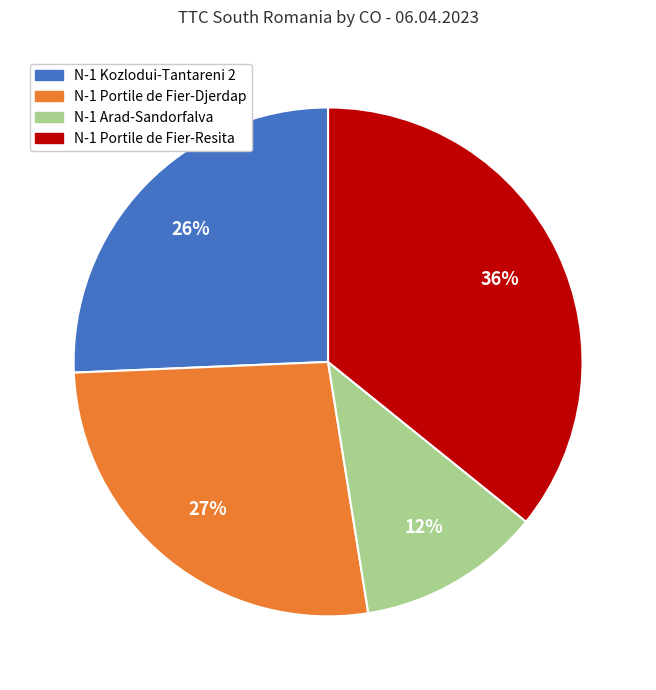

Count the number of slices in the pie.

4